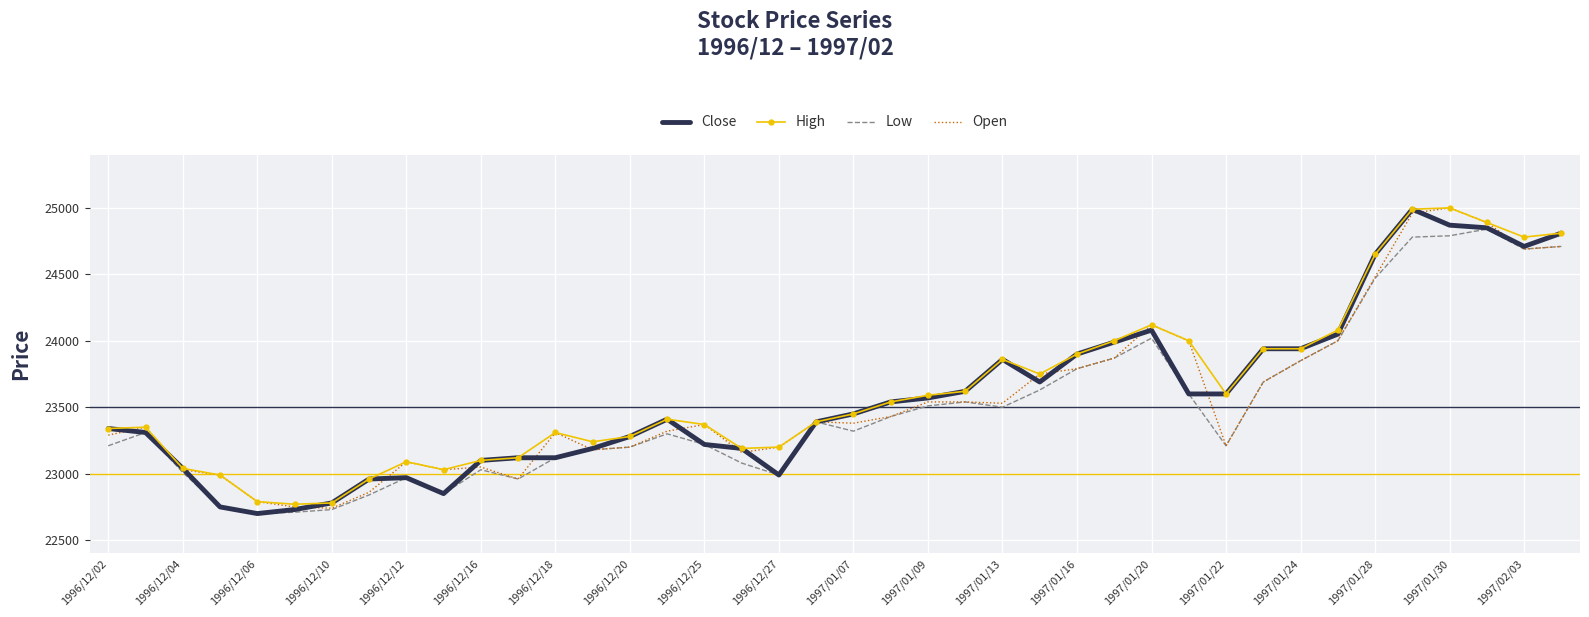

What is the lowest value of the Close series?

22700